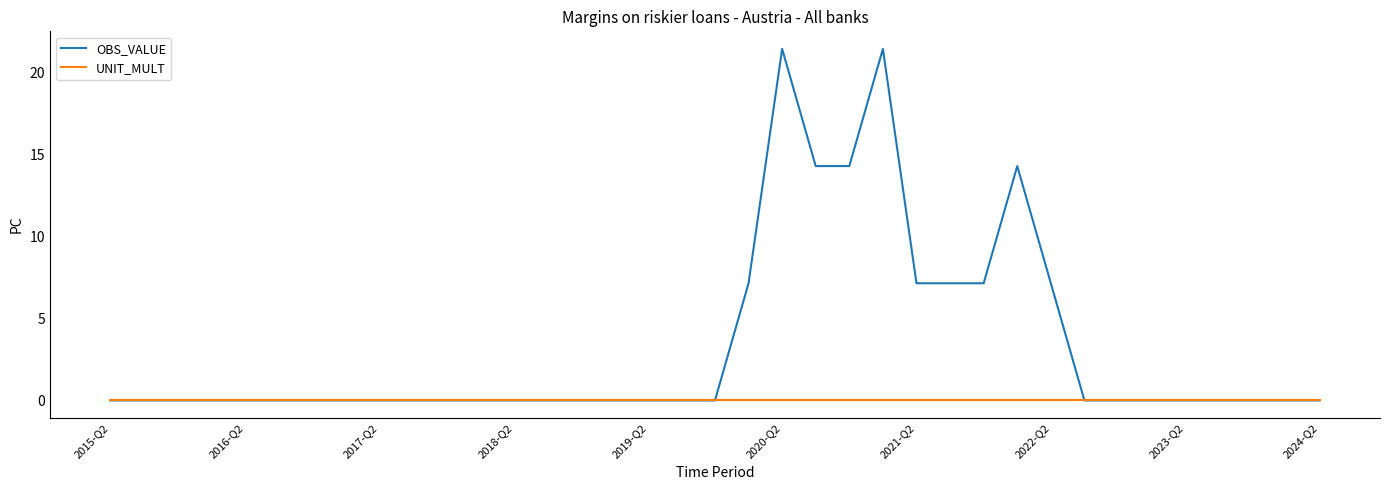

Rank the series by their average value, from lowest to highest.

UNIT_MULT, OBS_VALUE